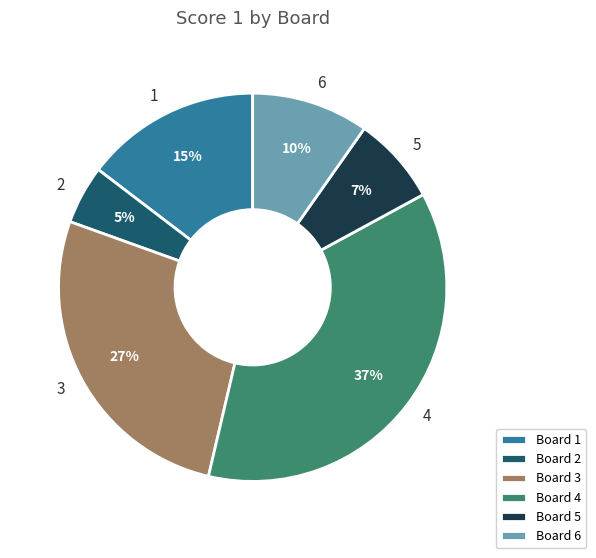

Is it true that Board 4 is 37% of the pie?

True